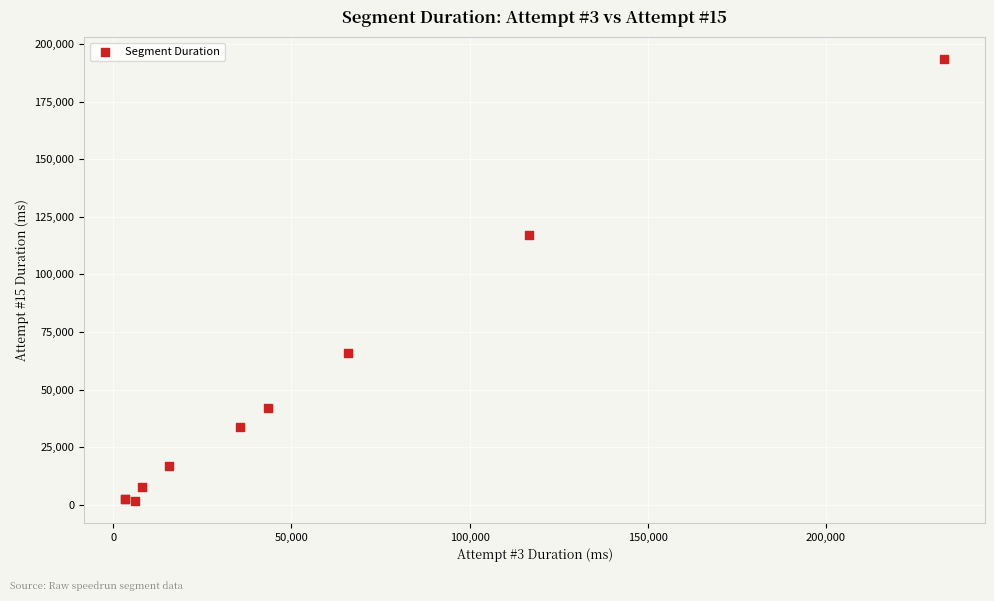

What Y value in the scatter plot is closest to 97592?

117157